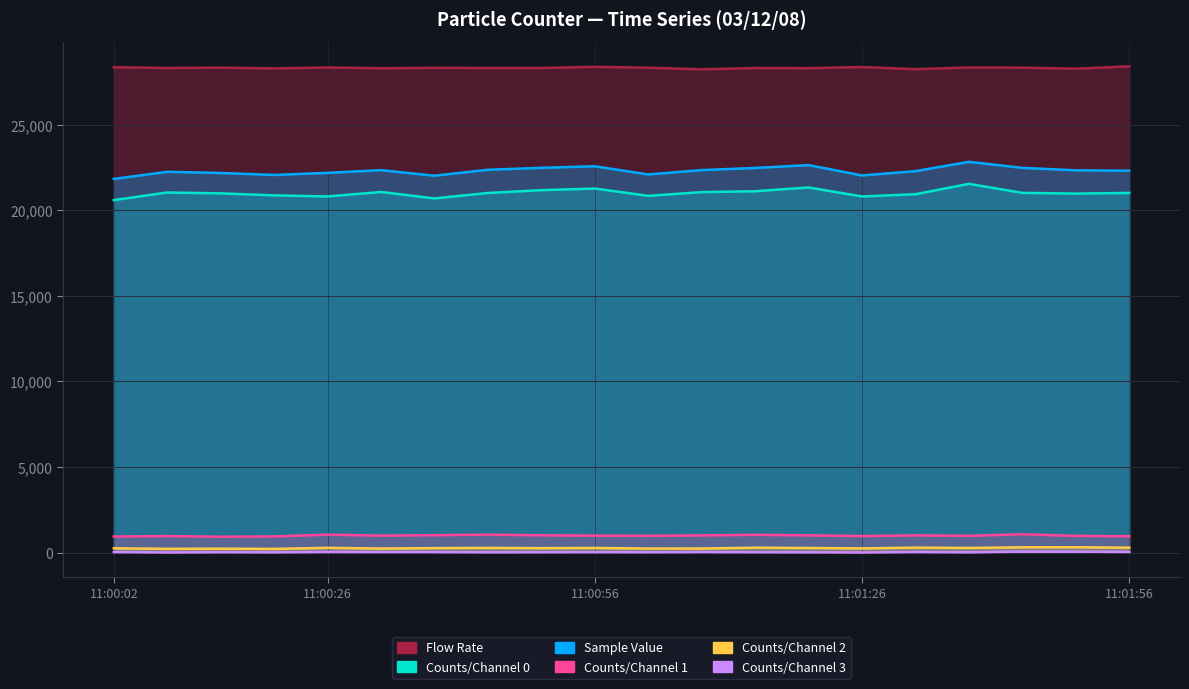

What is the difference between the highest and lowest values at 11:01:26?

28361